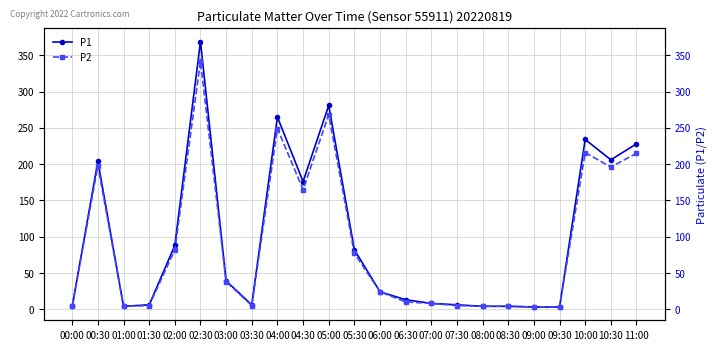

Reading left to right, what are all the values shown in this chart?

P1: 4	204	4	6	88	369	39	6	265	176	281	82	24	13	8	6	4	4	3	3	234	206	228
P2: 4	198	4	5	82	342	38	5	249	165	268	77	24	10	8	5	4	4	3	3	216	196	215